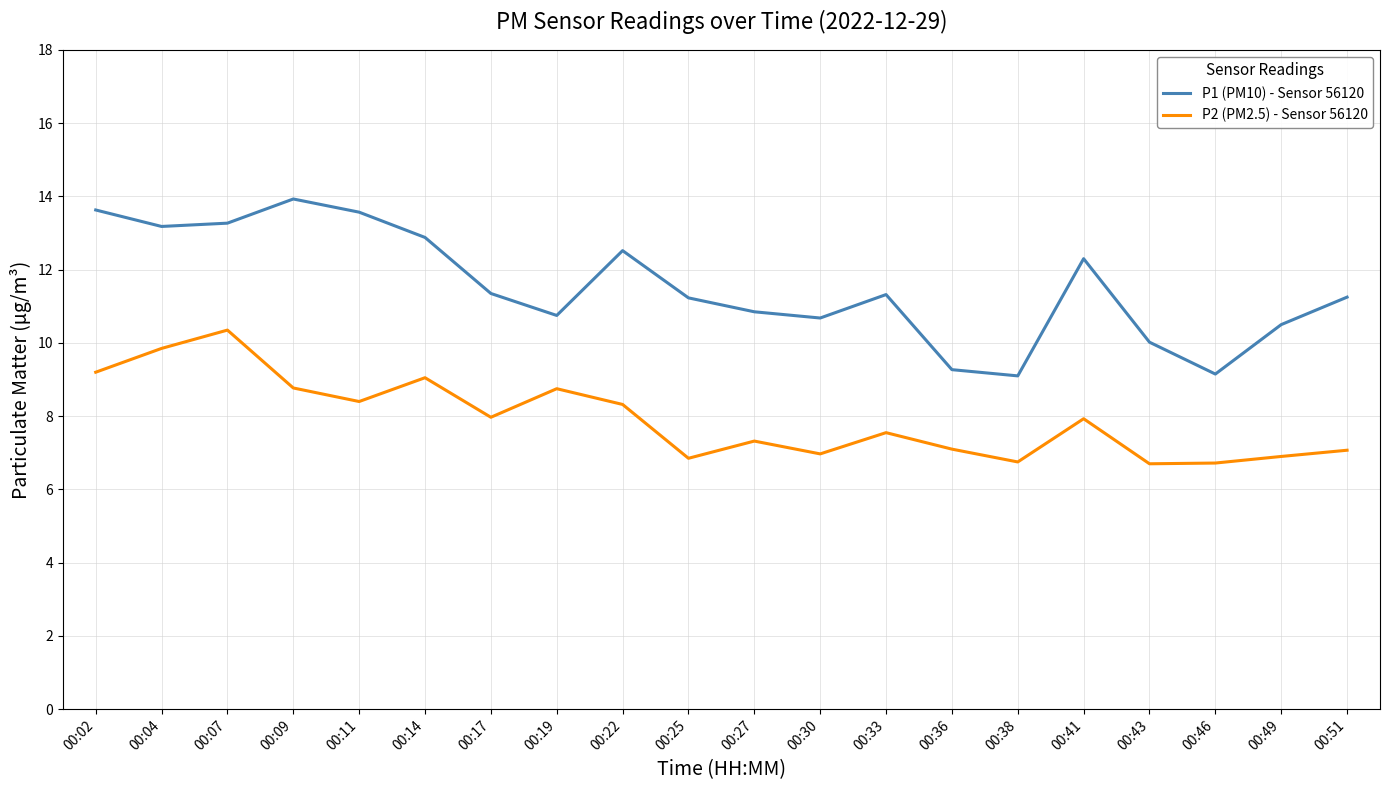

At how many categories does at least one series exceed 12?

8